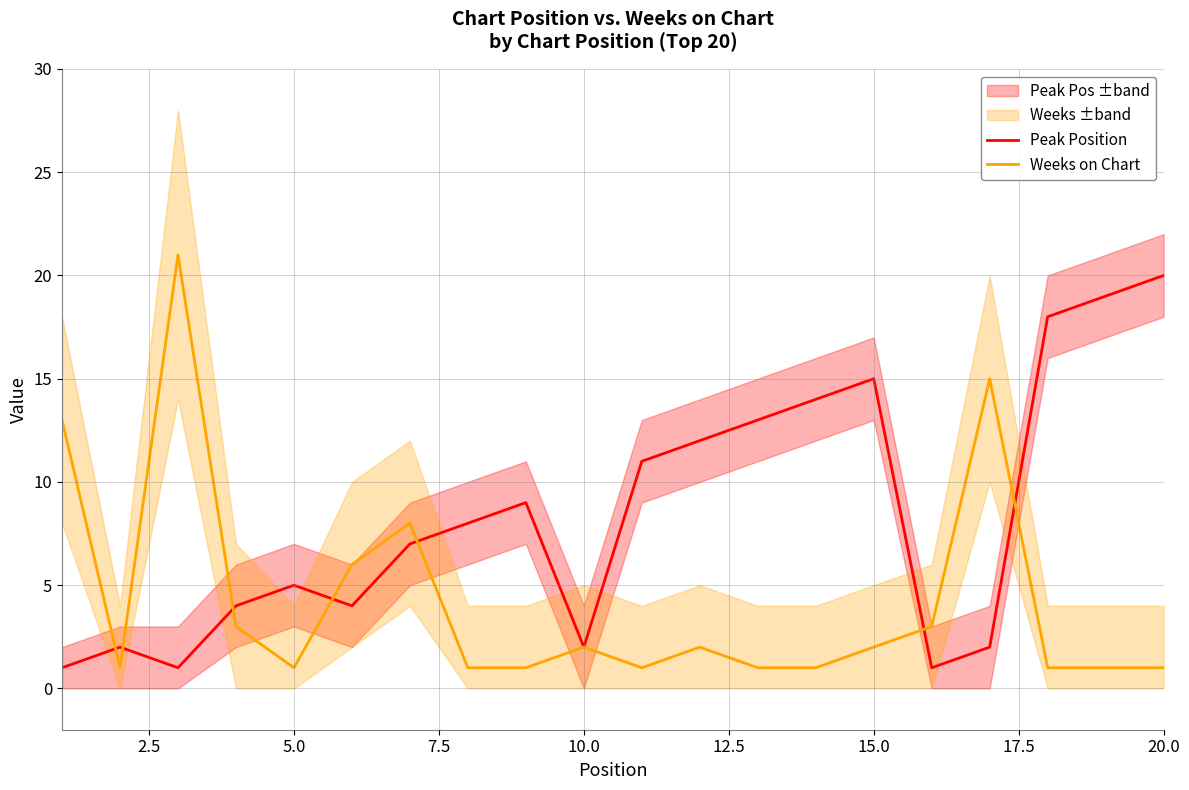

True or false: Peak Position has a value of 4 at 15.0.

False